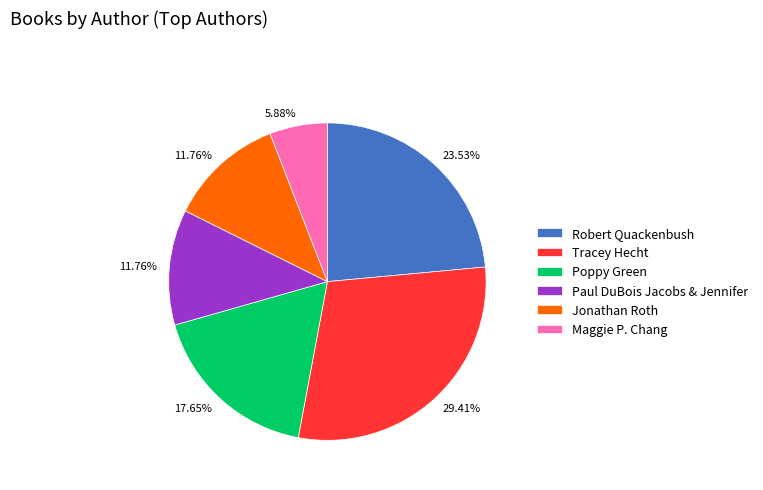

Approximately how many times larger is the value at Paul DuBois Jacobs & Jennifer compared to Maggie P. Chang?

2.0